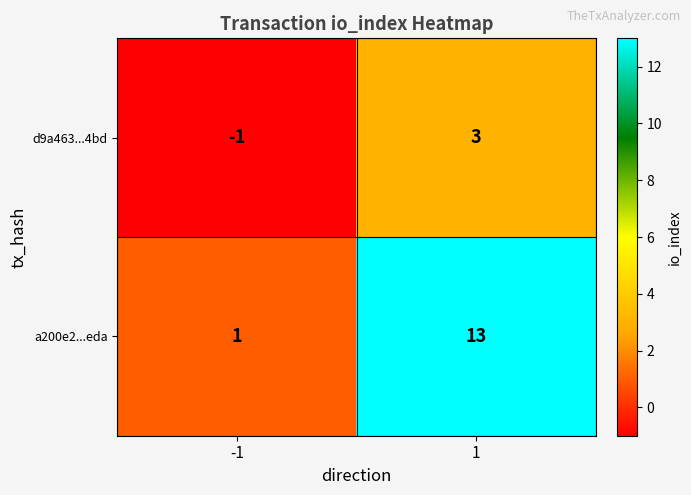

What is the sum of all a200e2...eda values?

14